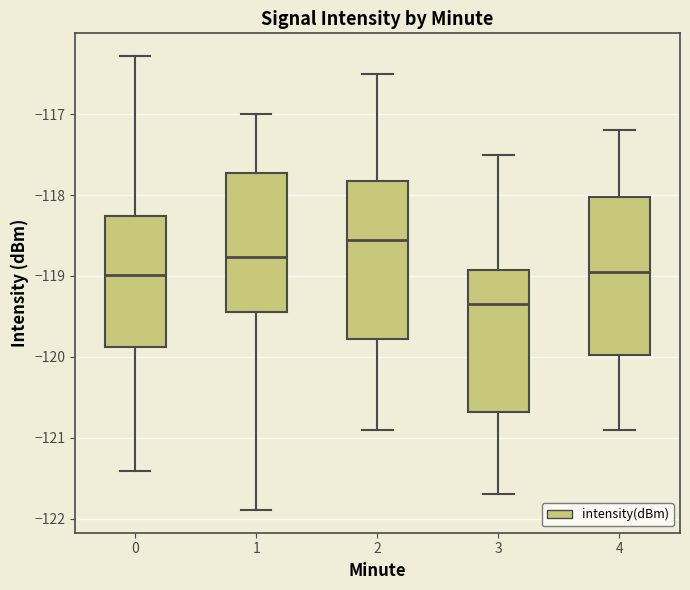

Which box's median line is the highest?

2